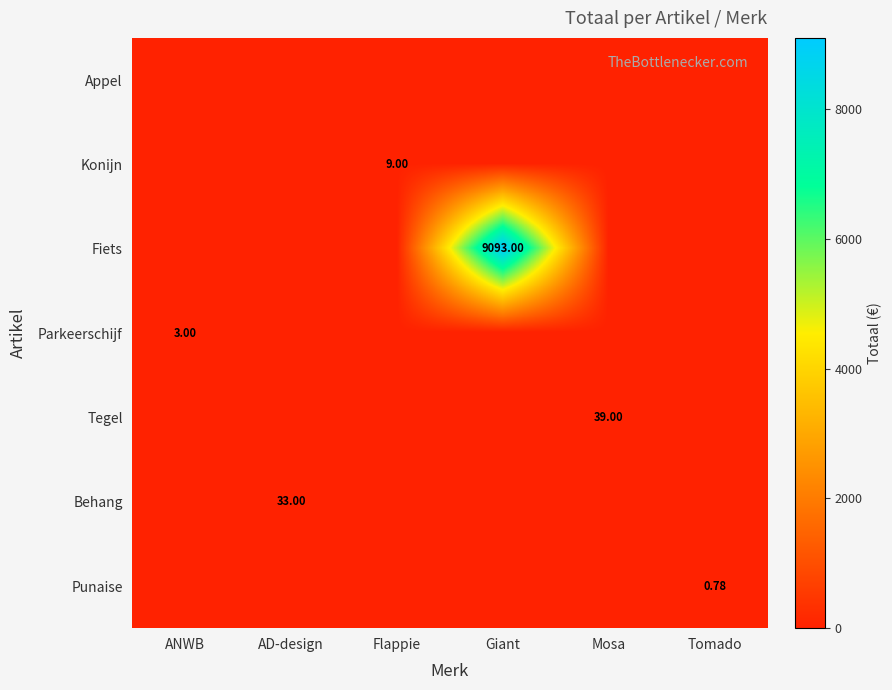

Count the number of categories in the chart.

6